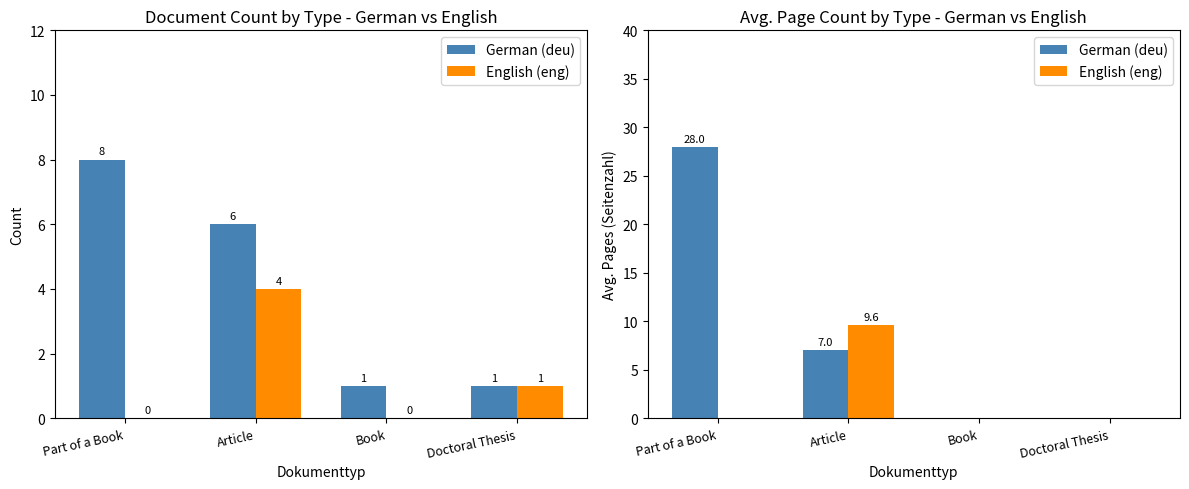

How many distinct data groups are displayed?

2